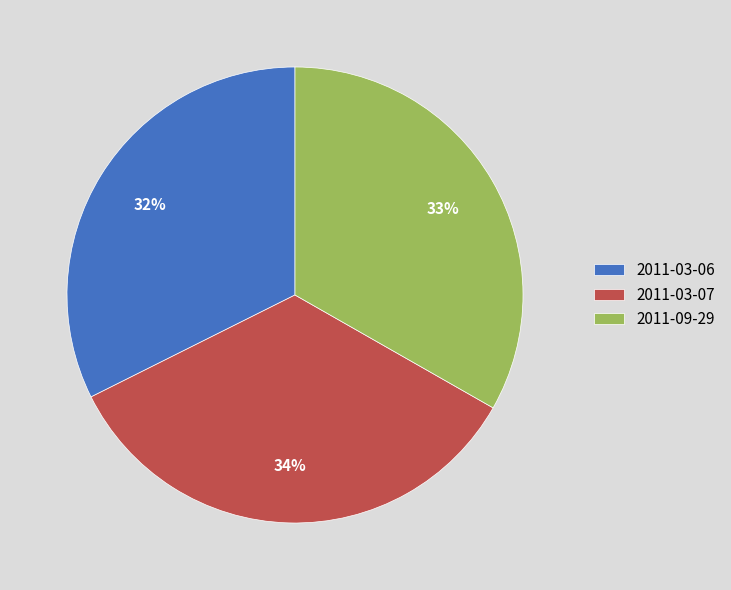

How many slices are in this pie chart?

3